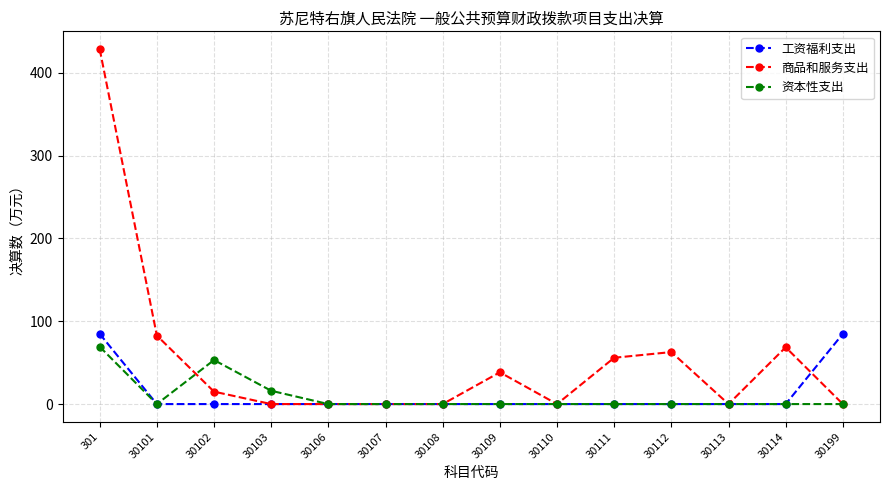

Where is the first local minimum for 资本性支出?

30101